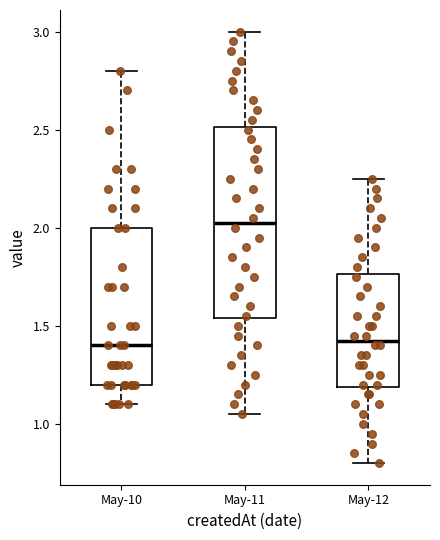

Which box is the tallest, from its lower edge to its upper edge?

May-11